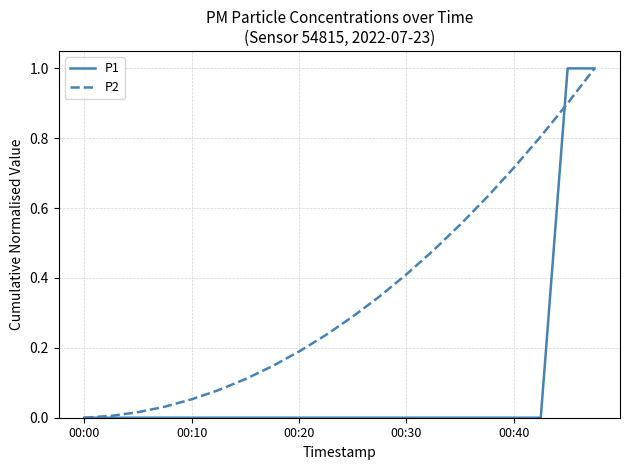

List the series in order of their overall mean, lowest first.

P1, P2